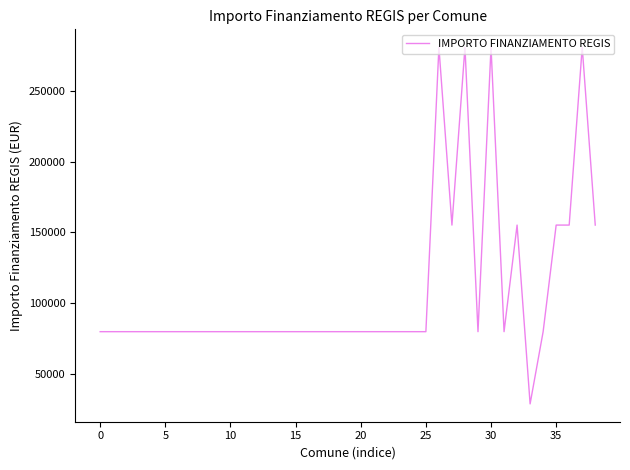

What is the difference between the maximum and minimum values?

252030